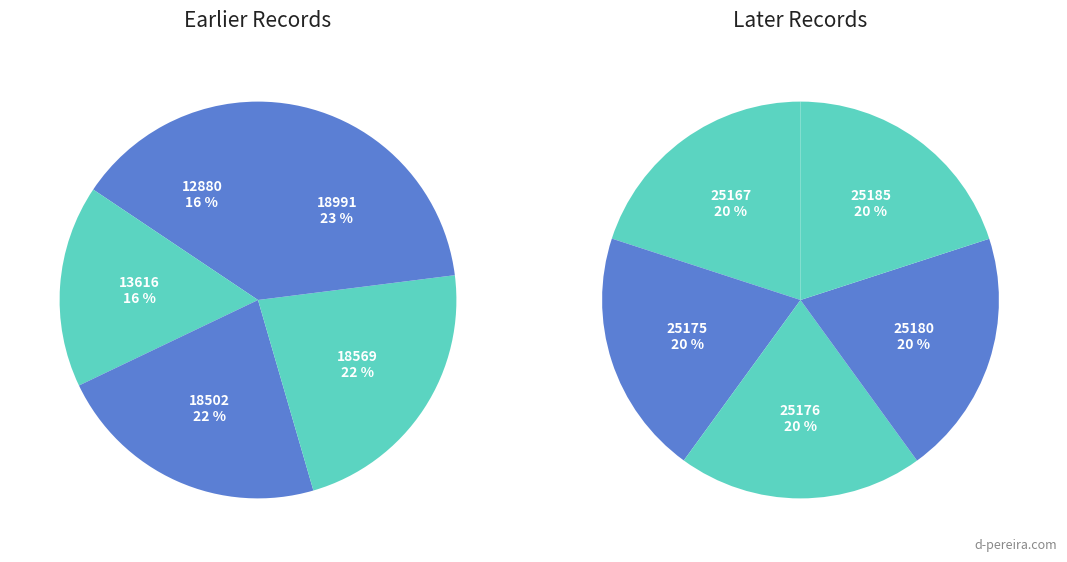

Which series has the widest spread of values?

Pie 1